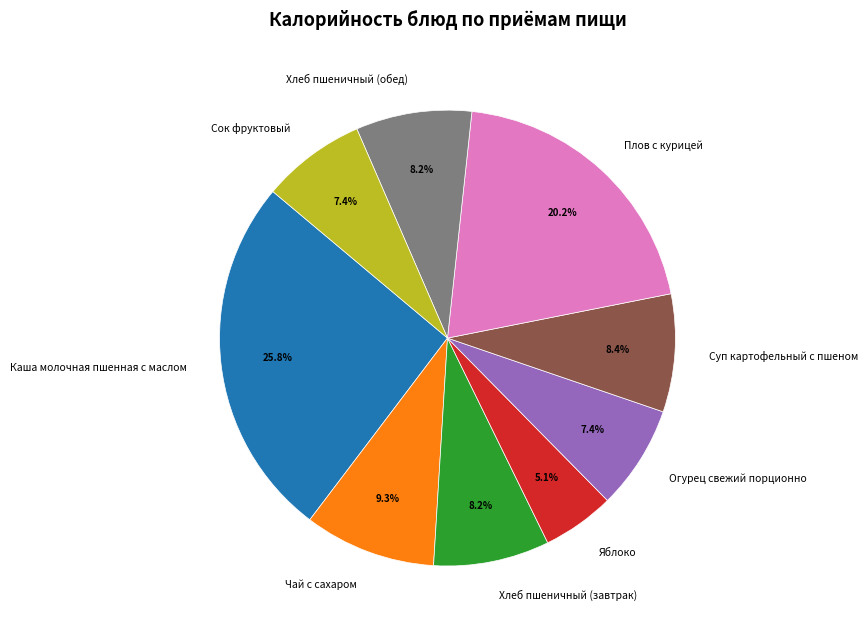

Combined, what portion of the pie is Каша молочная пшенная с маслом and Суп картофельный с пшеном?

34.2%